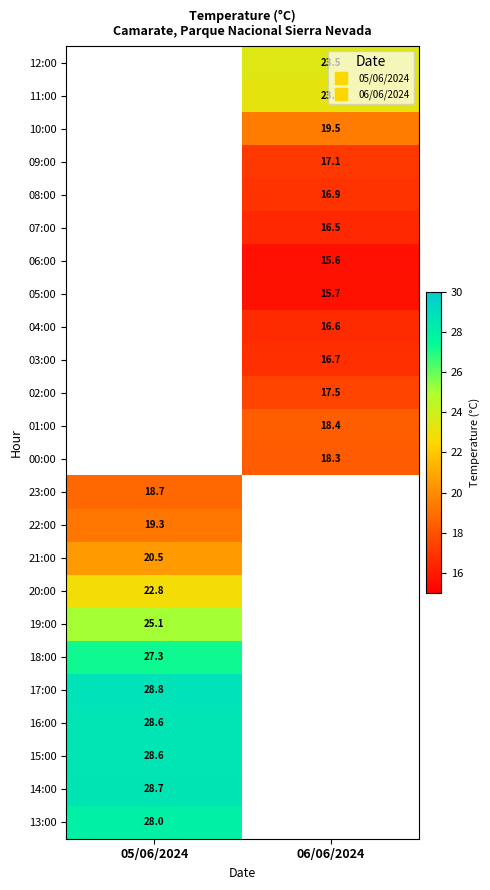

List the labels in order of 14:00 value, smallest first.

05/06/2024, 06/06/2024